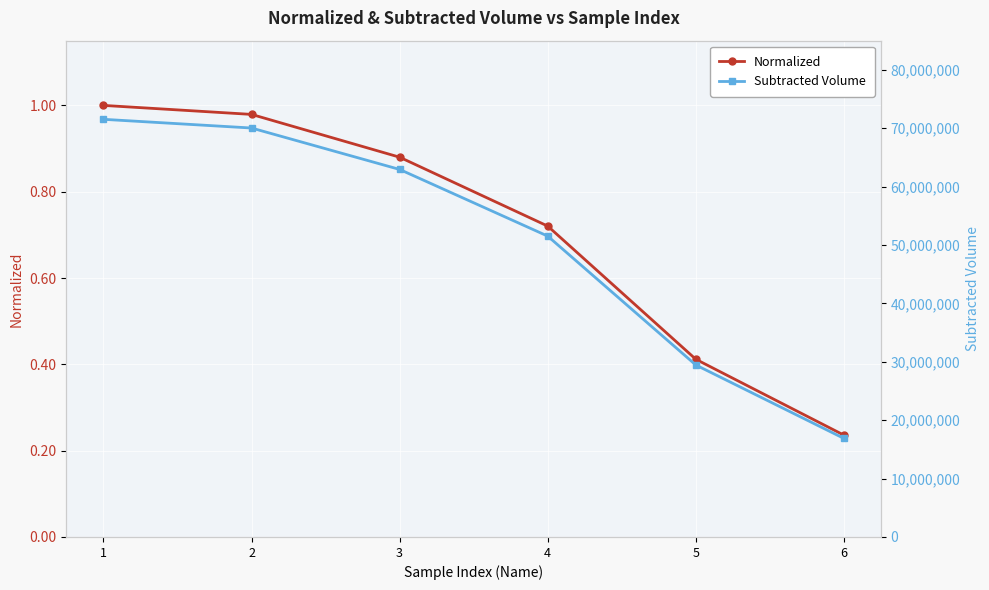

What is the sum of all Subtracted Volume values?

302368365.0